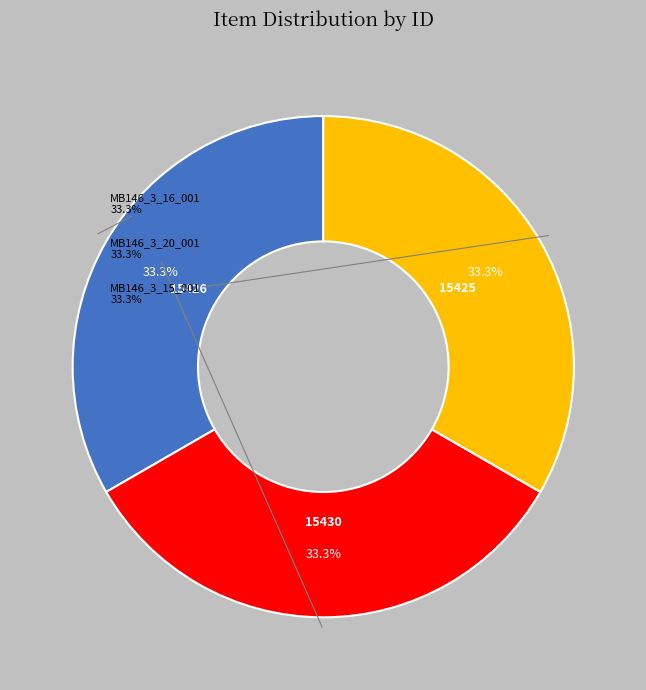

To the nearest percent, what portion does MB146_3_16_001 represent?

33%